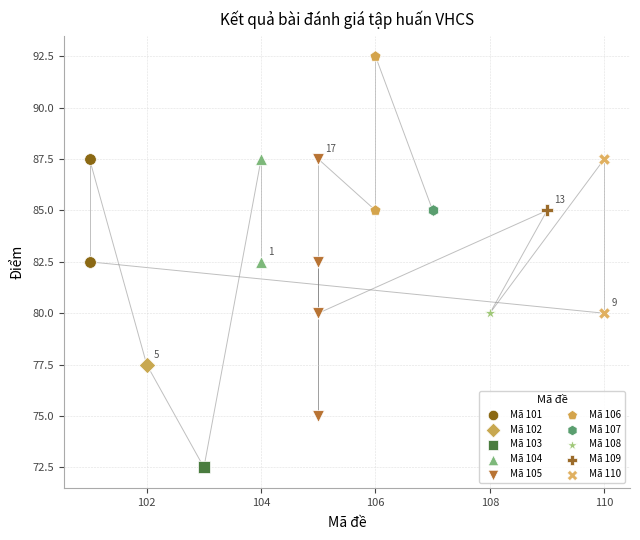

What are all the series names shown in the legend?

Mã 101, Mã 102, Mã 103, Mã 104, Mã 105, Mã 106, Mã 107, Mã 108, Mã 109, Mã 110